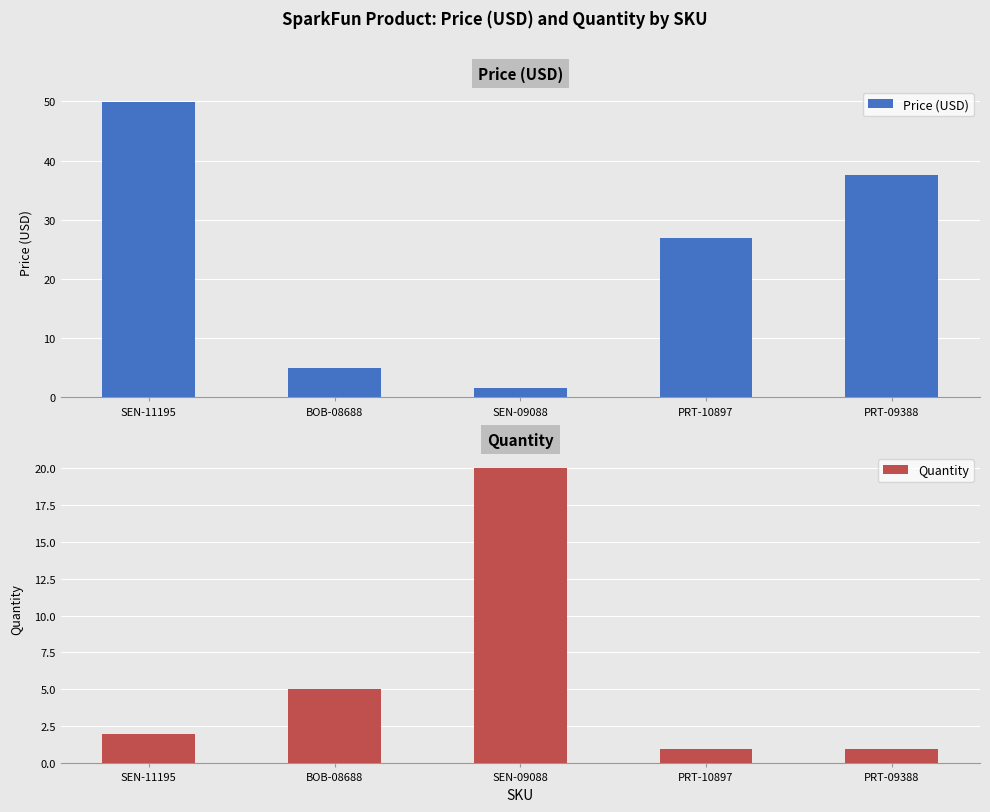

What is the value of the Quantity bar at the 3rd from the left?

20